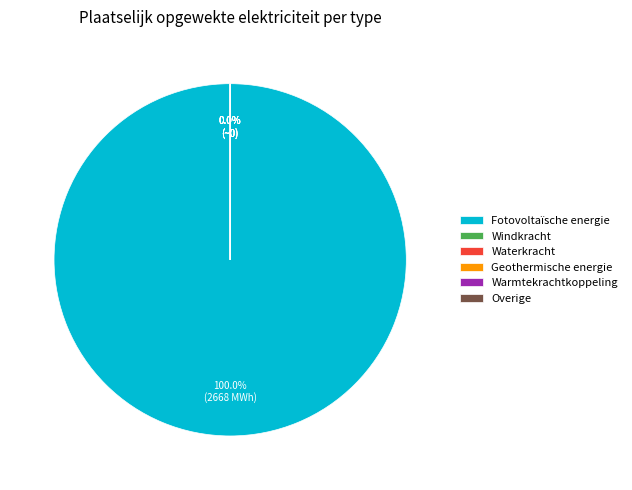

Between Waterkracht and Warmtekrachtkoppeling, which is larger?

Waterkracht